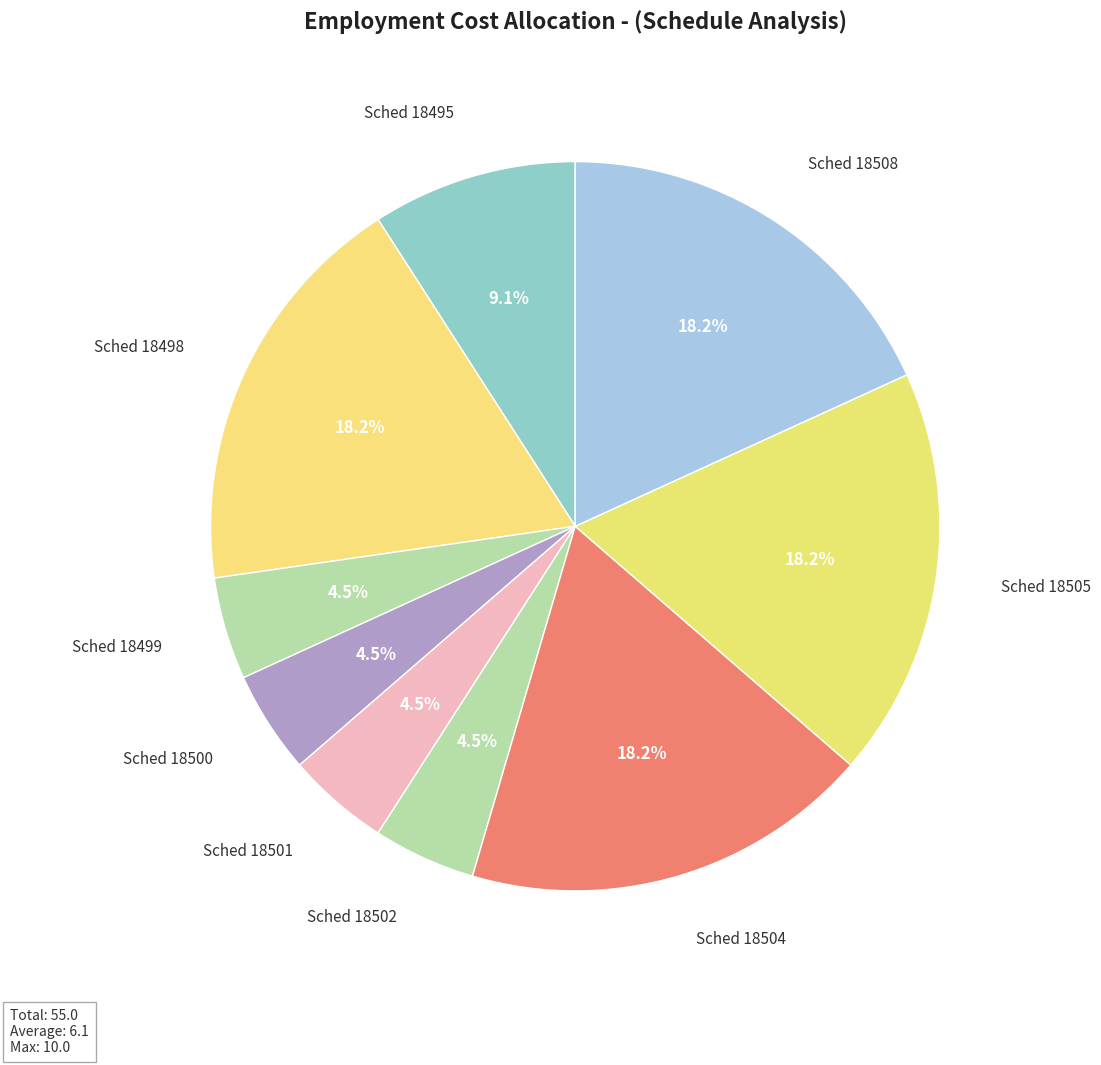

Does any single category account for the majority?

No